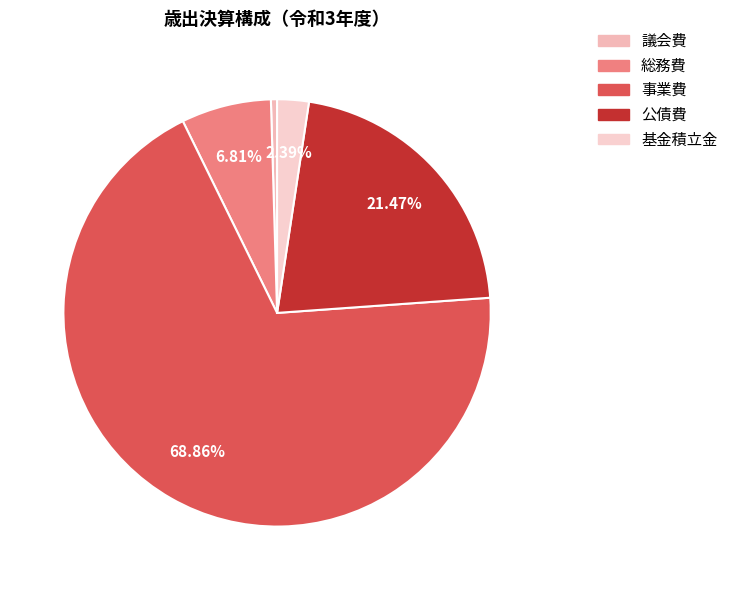

To the nearest percent, what is the difference between the 公債費 and 総務費 slice percentages?

15%